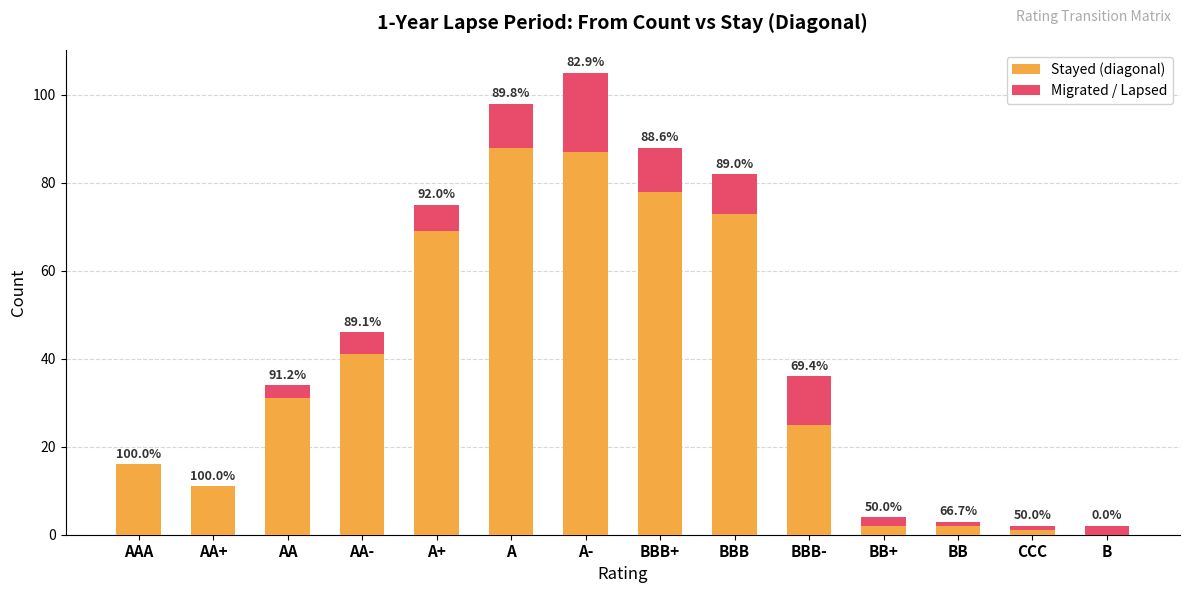

Are the bars horizontal?

No